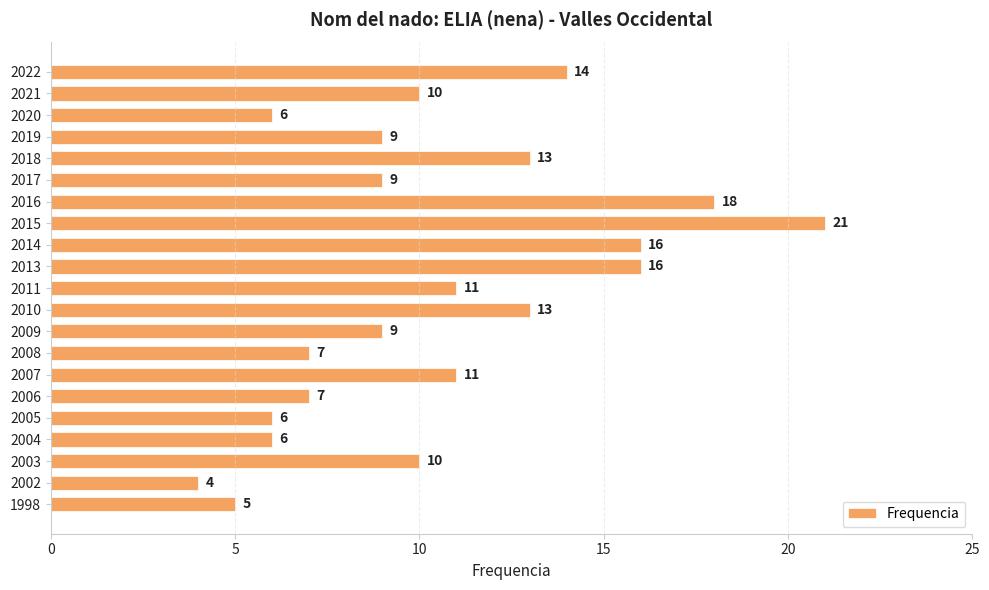

The chart shows a value of 14 at 2022. True or false?

True